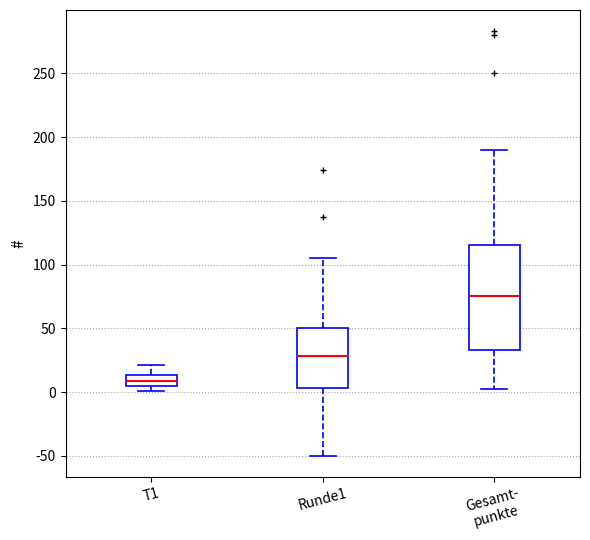

Reading left to right, read every box against the y-axis: the position of its median line, the range the box covers, and the ends of its whiskers. The values are not printed on the chart, so give them approximately, as read against the axis.

T1: median 10, box 5 to 15, whiskers 0 to 20
Runde1: median 30, box 5 to 50, whiskers -50 to 105
Gesamt- punkte: median 75, box 35 to 115, whiskers 0 to 190